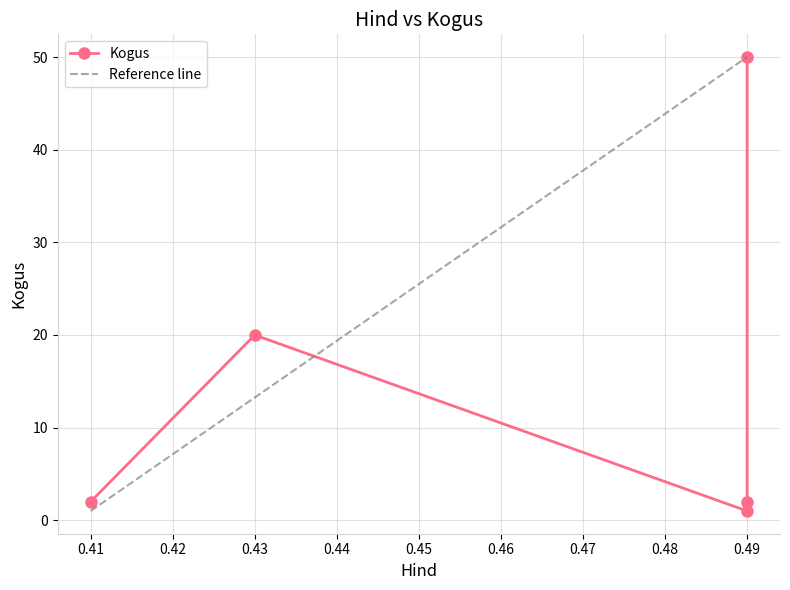

What is the difference between the maximum and minimum values?

49